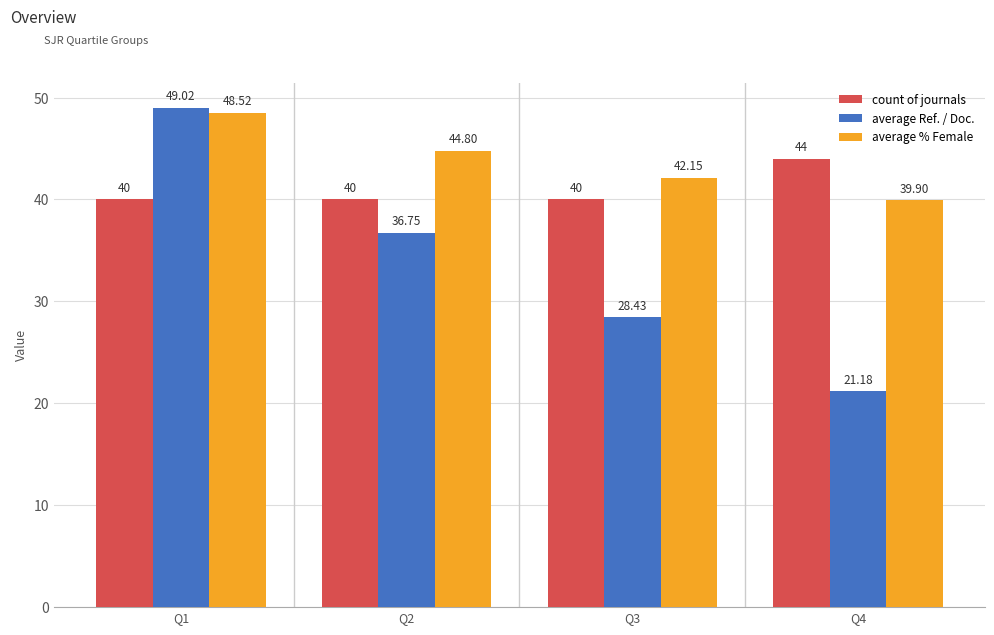

What is the difference between the highest and lowest values at Q3?

13.7